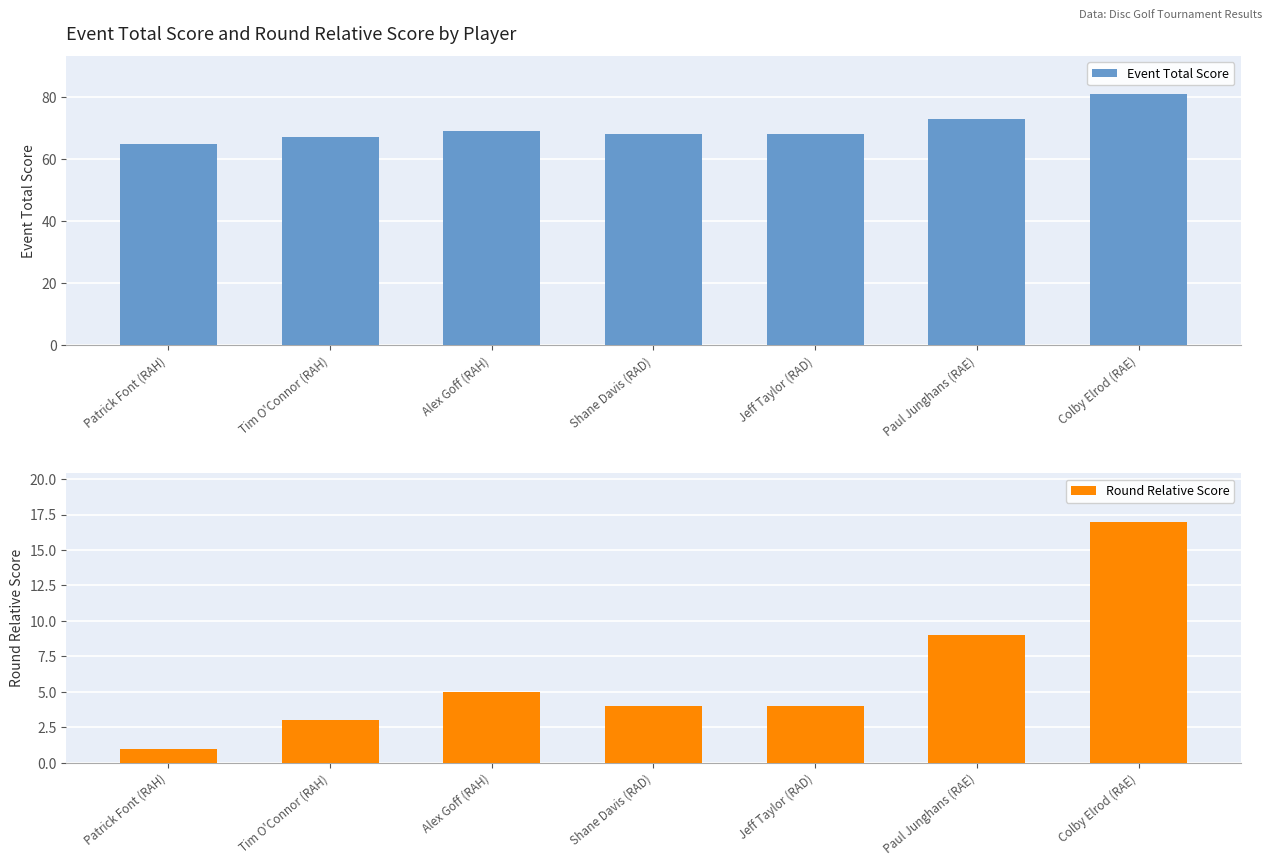

What are all the series names shown in the legend?

Event Total Score, Round Relative Score